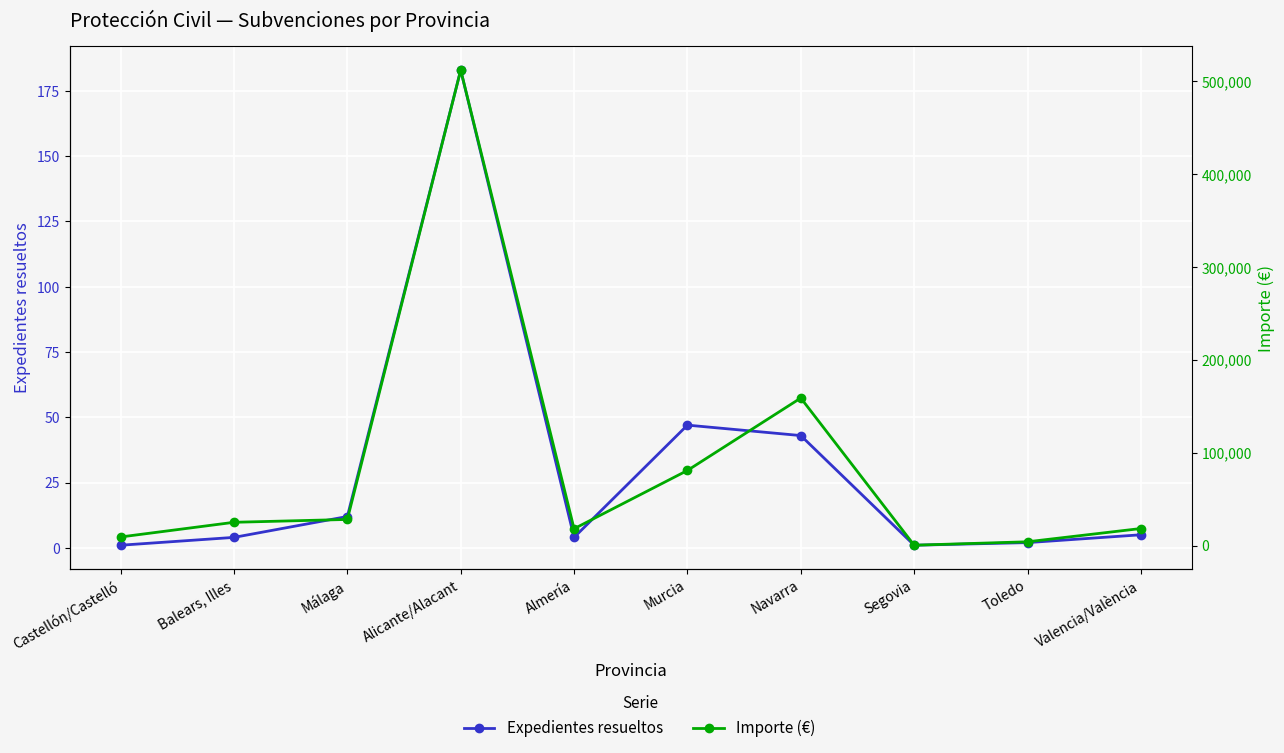

Read the Expedientes resueltos value at Alicante/Alacant.

183.0